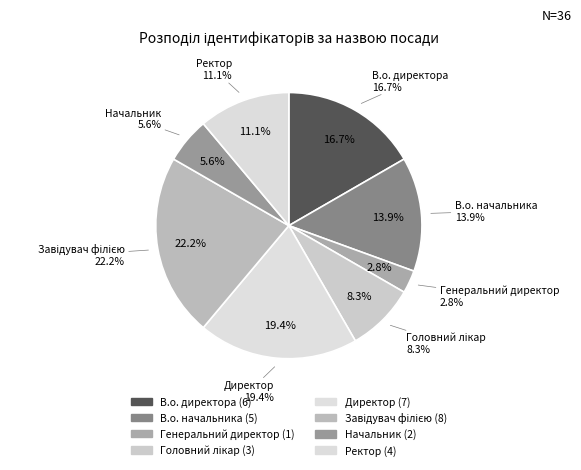

To the nearest percent, what is the difference between the largest and smallest slice percentages?

19%